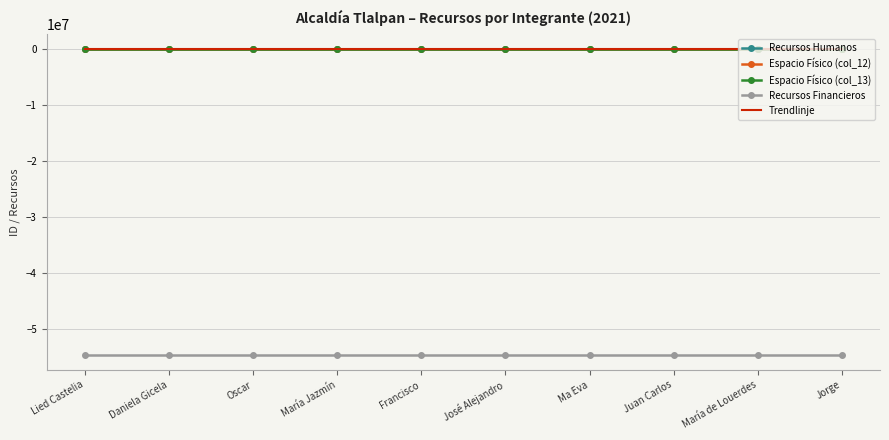

Which series has the widest spread of values?

Recursos Humanos